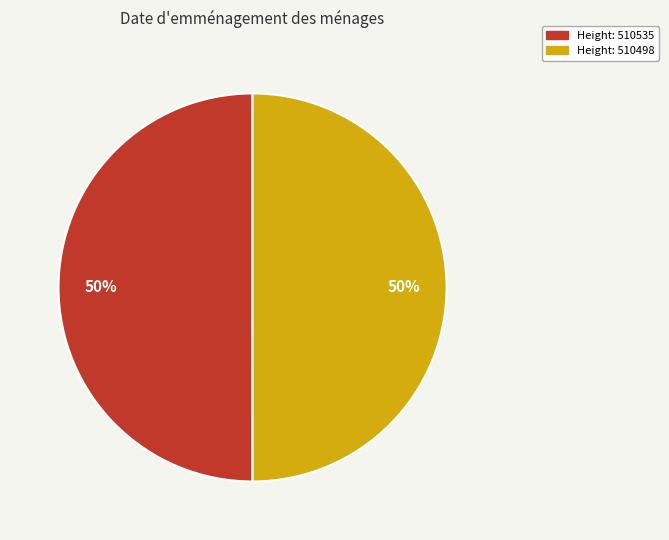

To the nearest percent, what is the average slice percentage?

50%